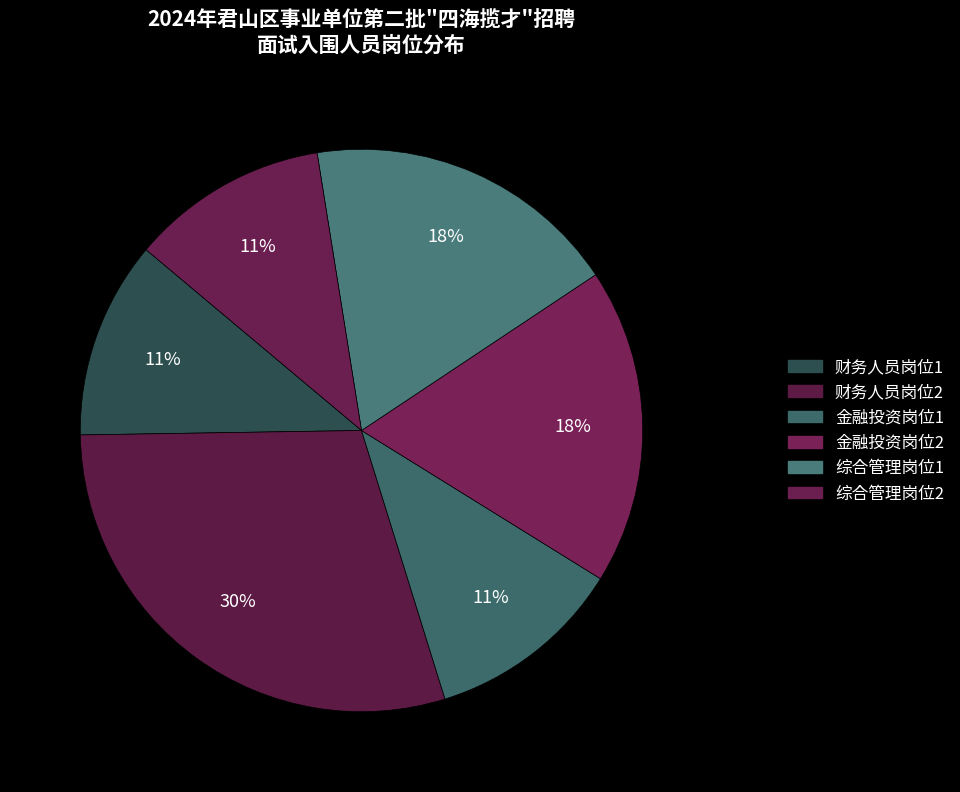

How many slices are in this pie chart?

6